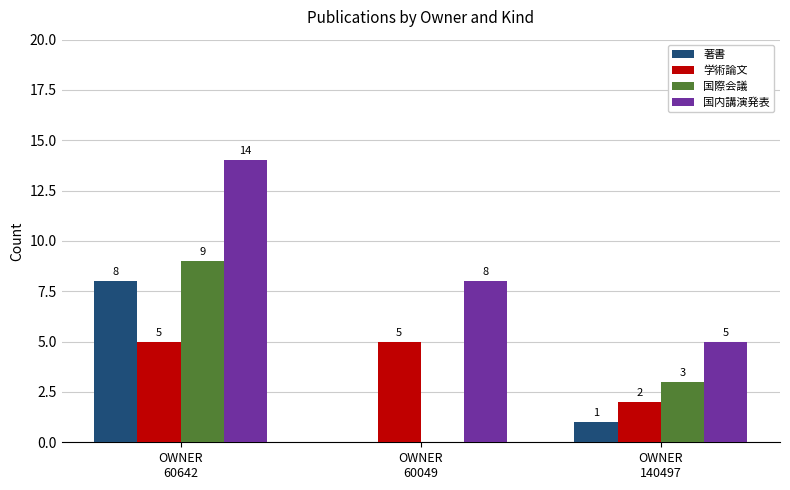

Count the number of categories in the chart.

3